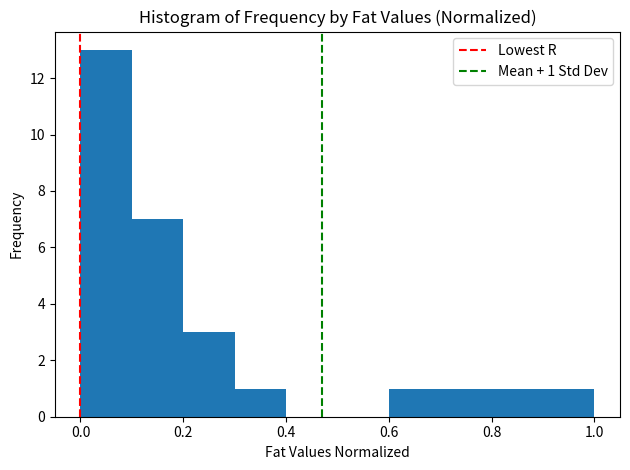

Over which range of the x-axis is the bar tallest?

0.0 to 0.1